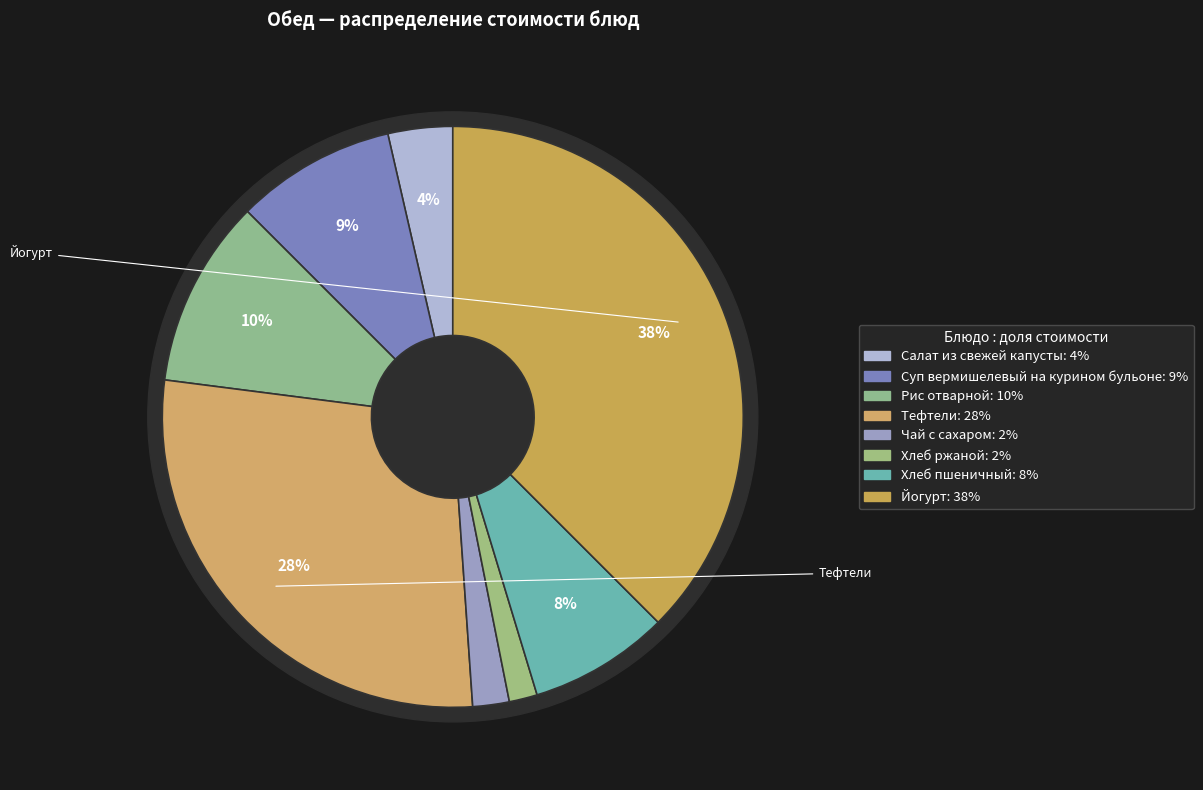

Rank the categories by value from lowest to highest.

Хлеб ржаной, Чай с сахаром, Салат из свежей капусты, Хлеб пшеничный, Суп вермишелевый на курином бульоне, Рис отварной, Тефтели, Йогурт